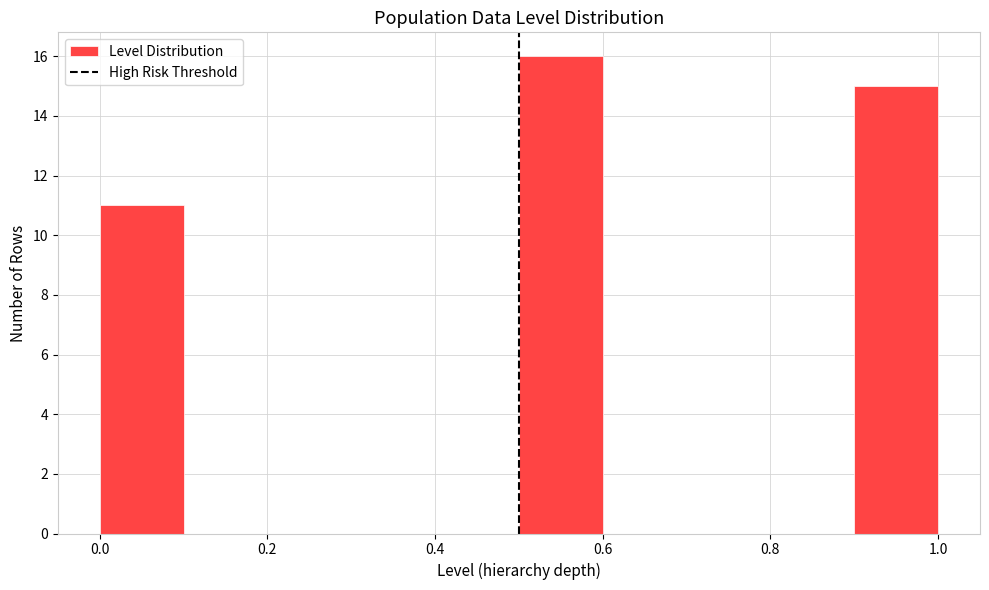

Over which range of the x-axis is the bar tallest?

0.5 to 0.6